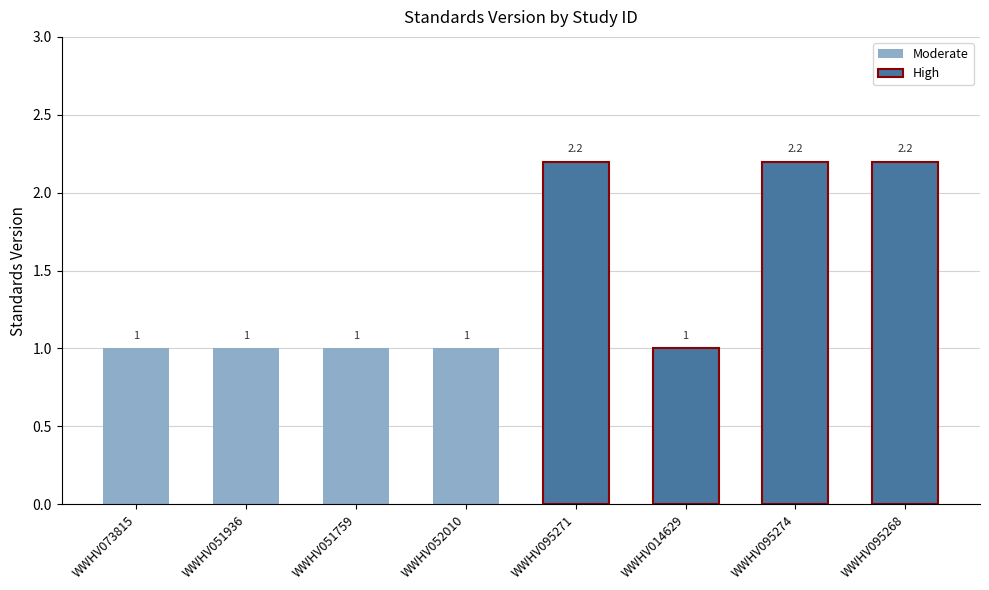

What is the label of the 3rd bar from the left?

WWHV051759